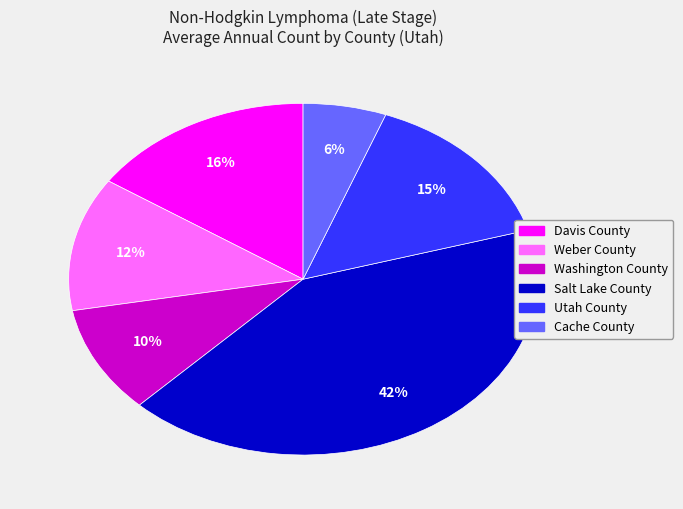

Is it true that Salt Lake County is 27% of the pie?

False